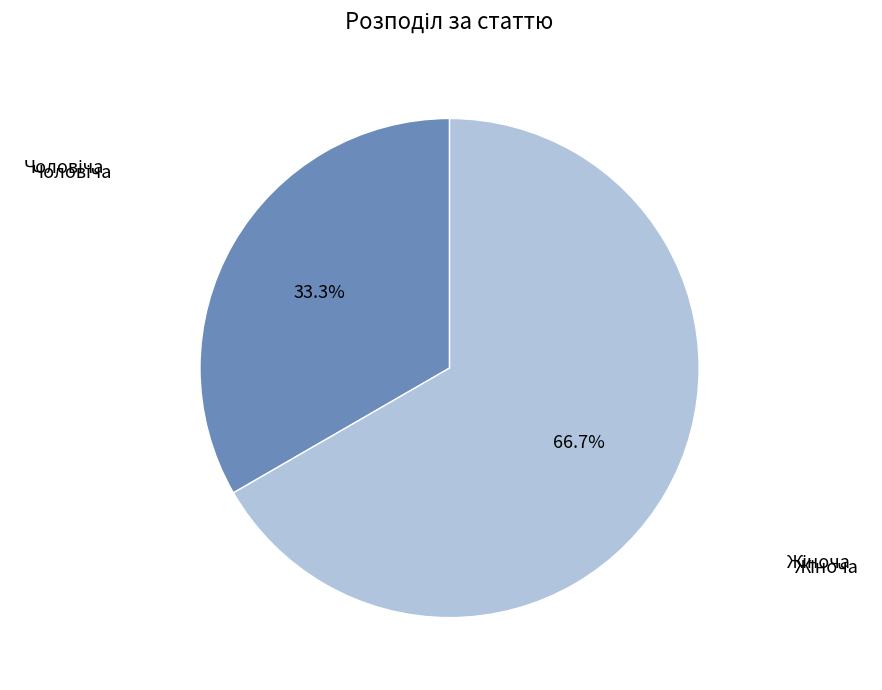

To the nearest percent, what is the difference between the largest and smallest slice percentages?

33%